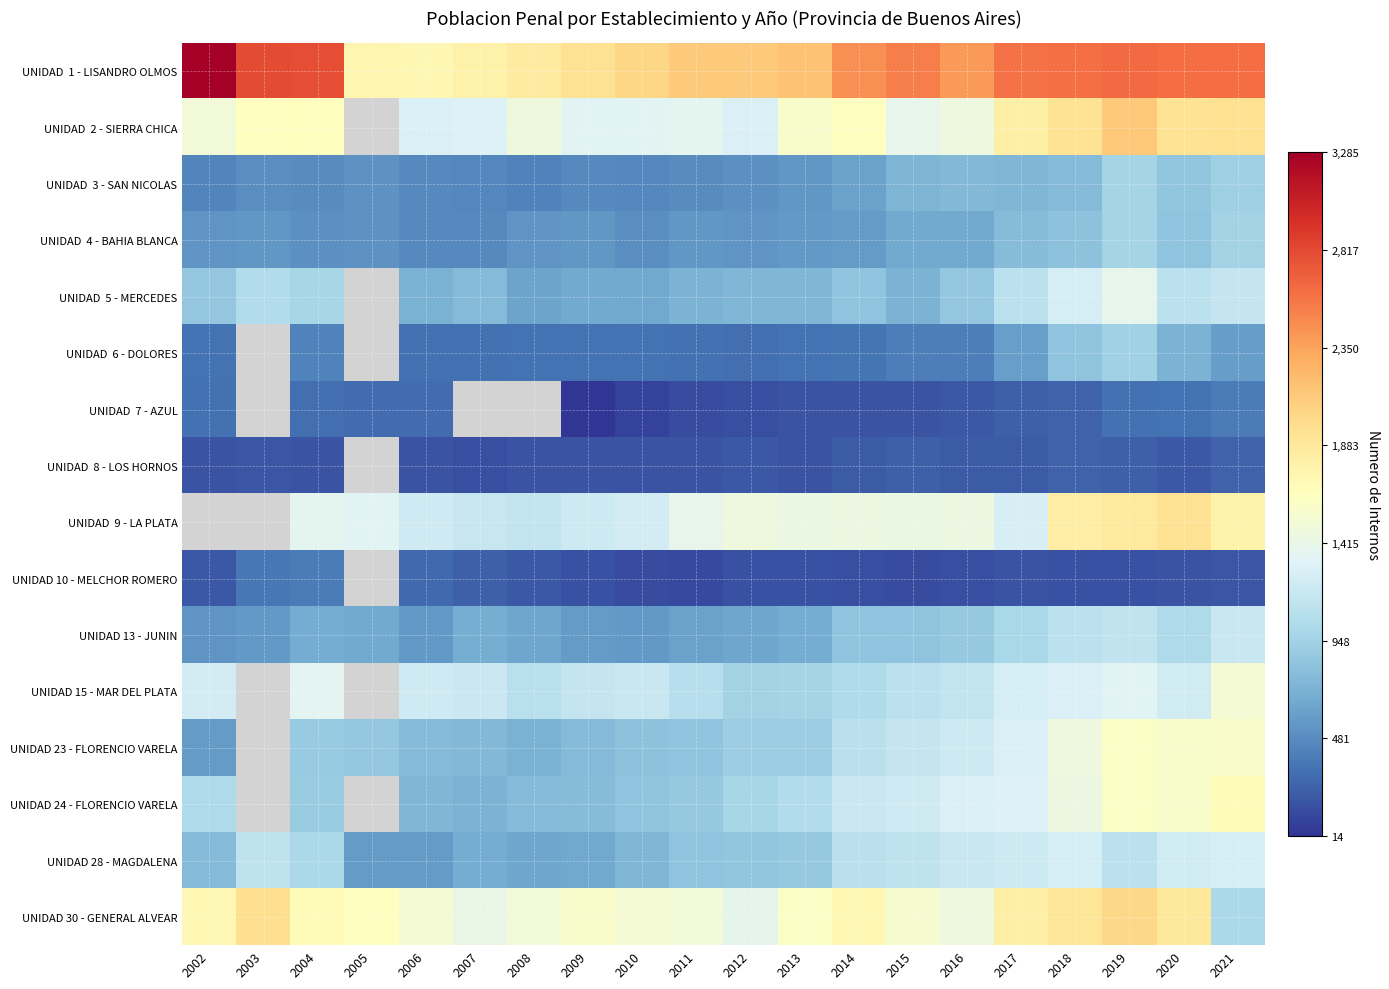

Is it true that UNIDAD 5 - MERCEDES equals 882.8 at 2008?

False